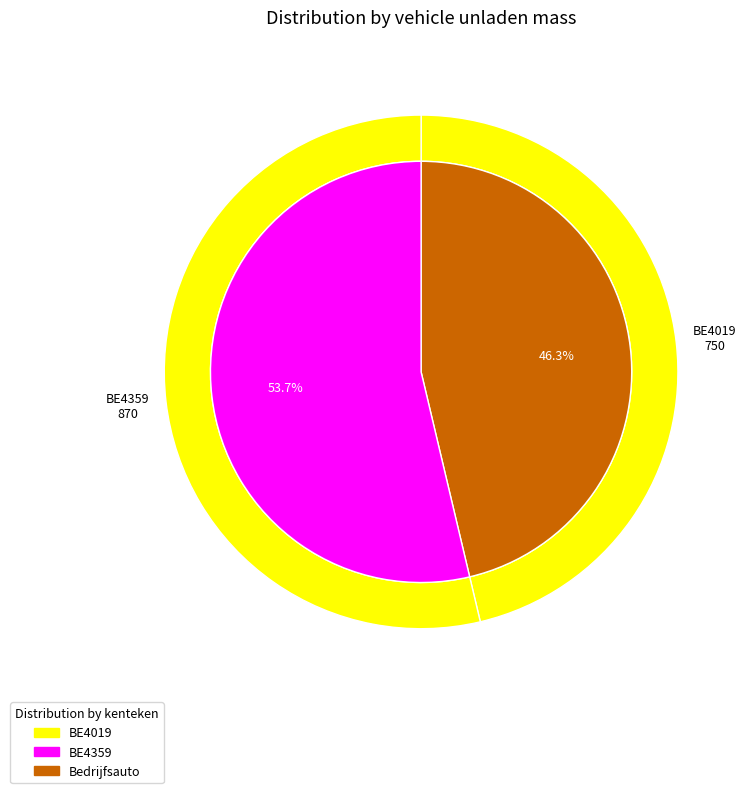

Approximately how many times larger is the value at BE4359 compared to BE4019?

1.2